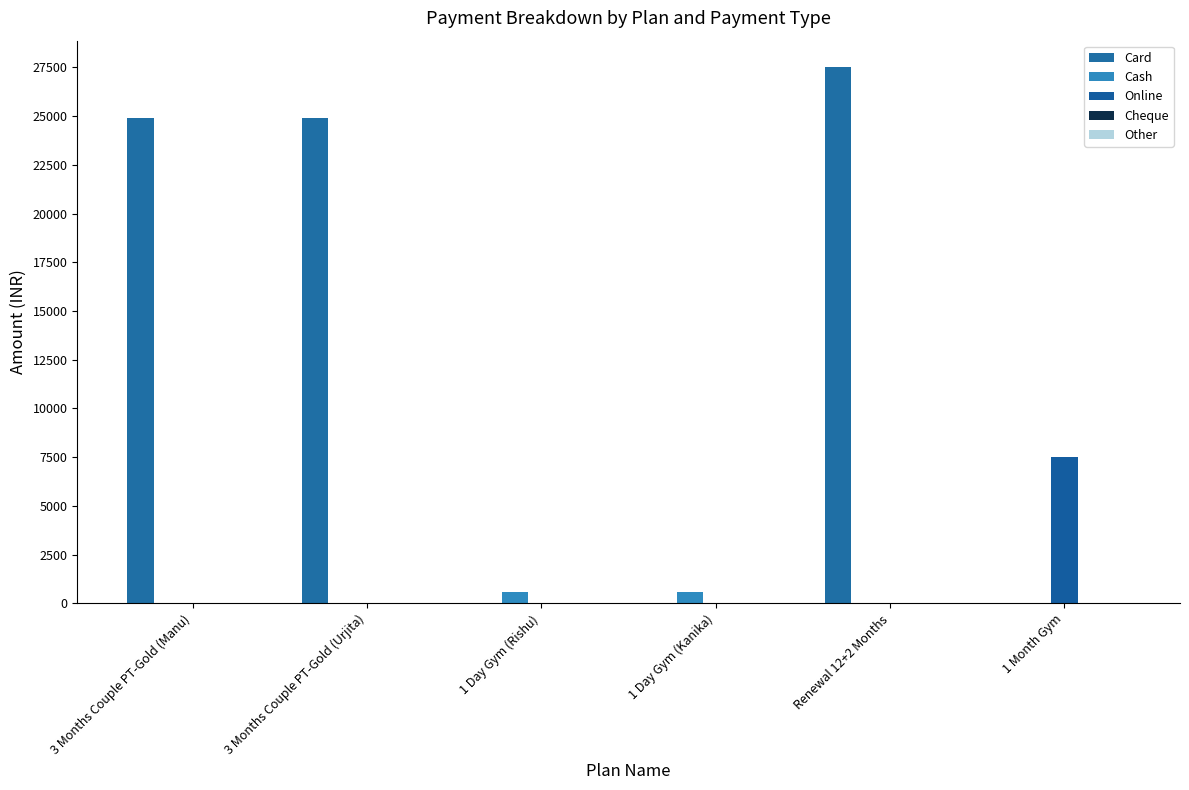

Reading left to right, list all the values displayed in this chart.

Card: 24900	24900	0	0	27500	0
Cash: 0	0	600	600	0	0
Online: 0	0	0	0	0	7500
Cheque: 0	0	0	0	0	0
Other: 0	0	0	0	0	0